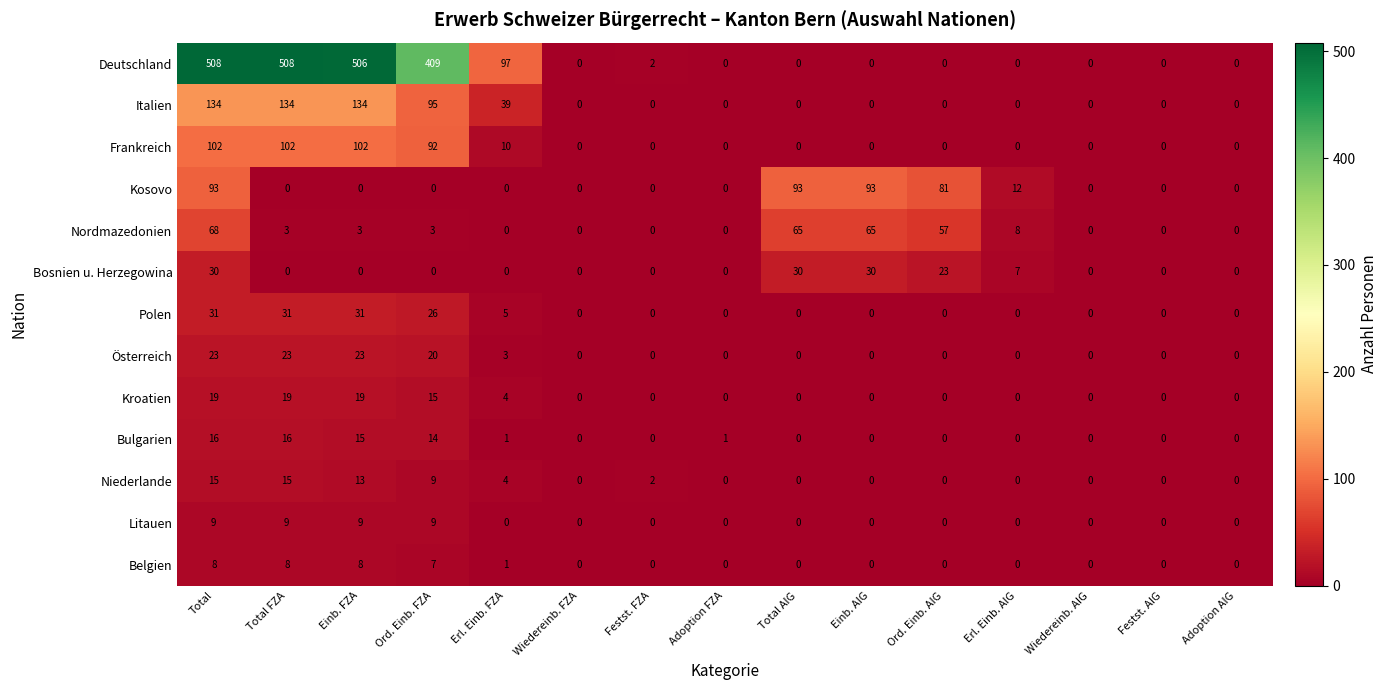

Rank the series by their maximum value, from lowest to highest.

Belgien, Litauen, Niederlande, Bulgarien, Kroatien, Österreich, Bosnien u. Herzegowina, Polen, Nordmazedonien, Kosovo, Frankreich, Italien, Deutschland